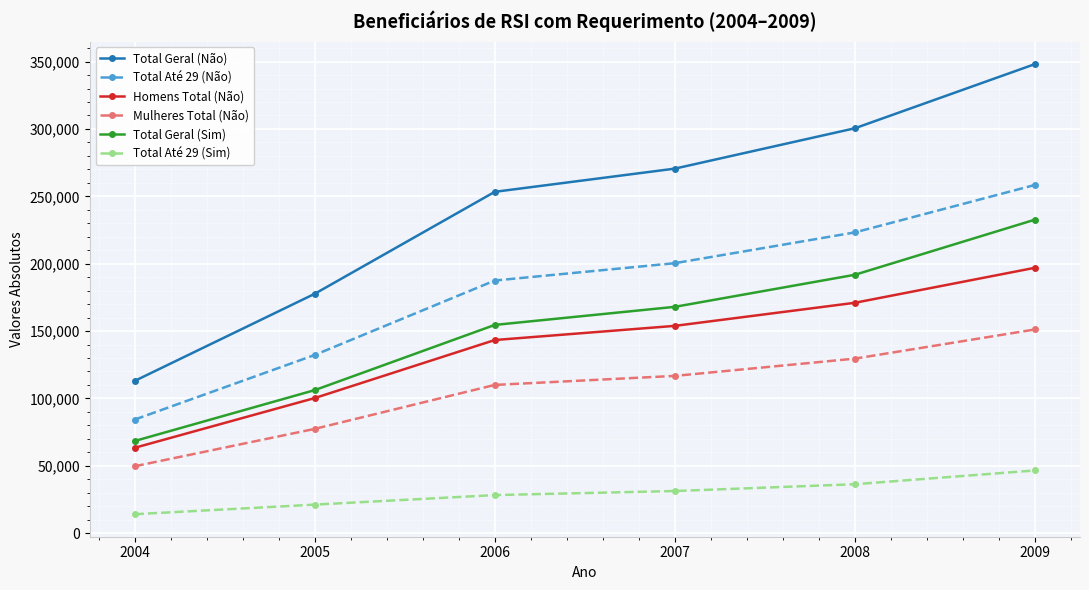

What is the approximate value of Total Até 29 (Não) at 2005?

132242